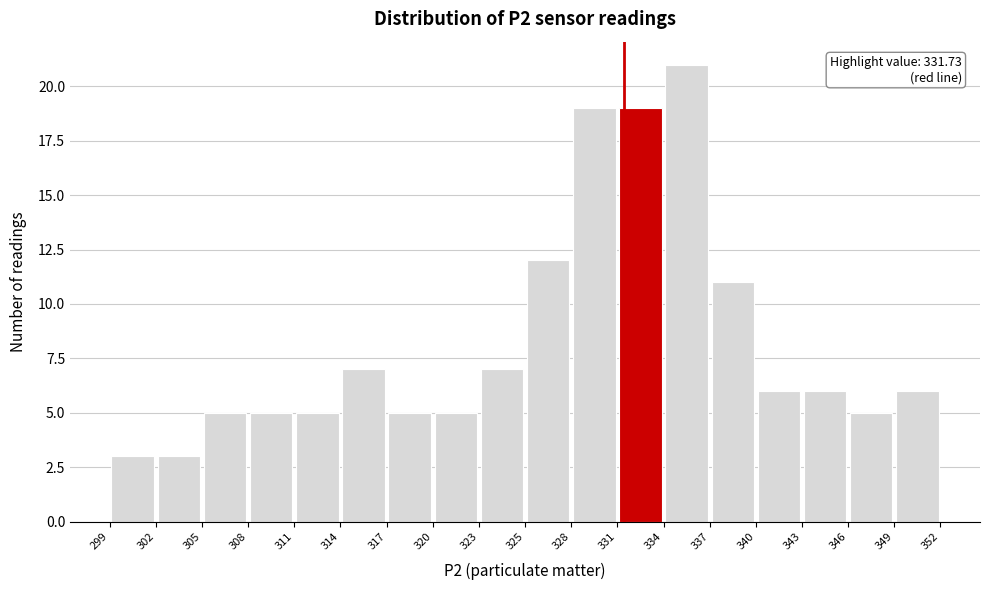

Which range on the x-axis has the tallest bar?

334 to 337